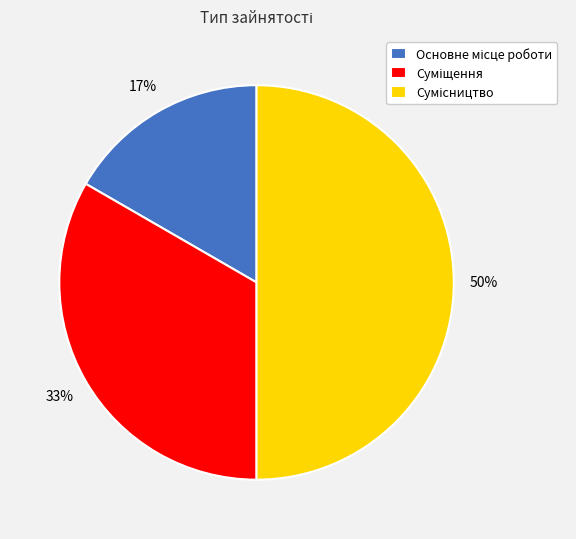

To the nearest percent, what is the average slice percentage?

33%